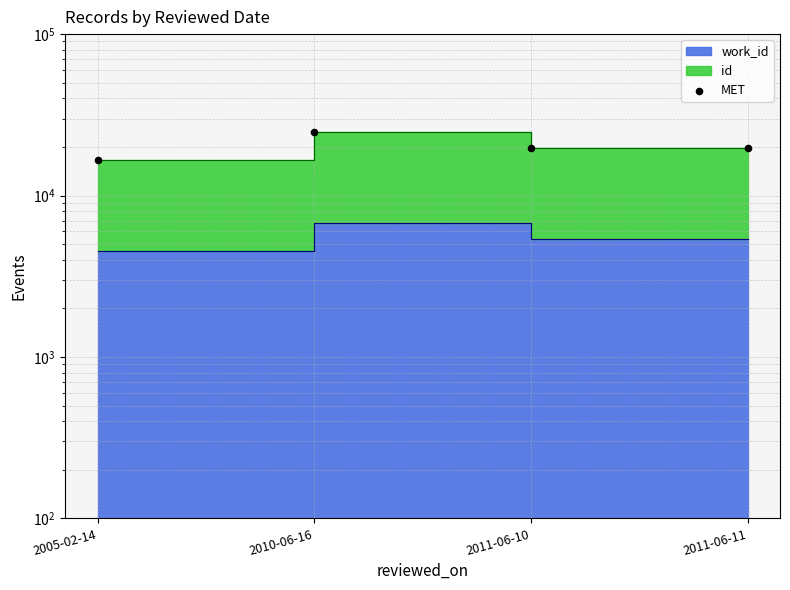

What is the change in value from 2011-06-10 to 2011-06-11?

+5